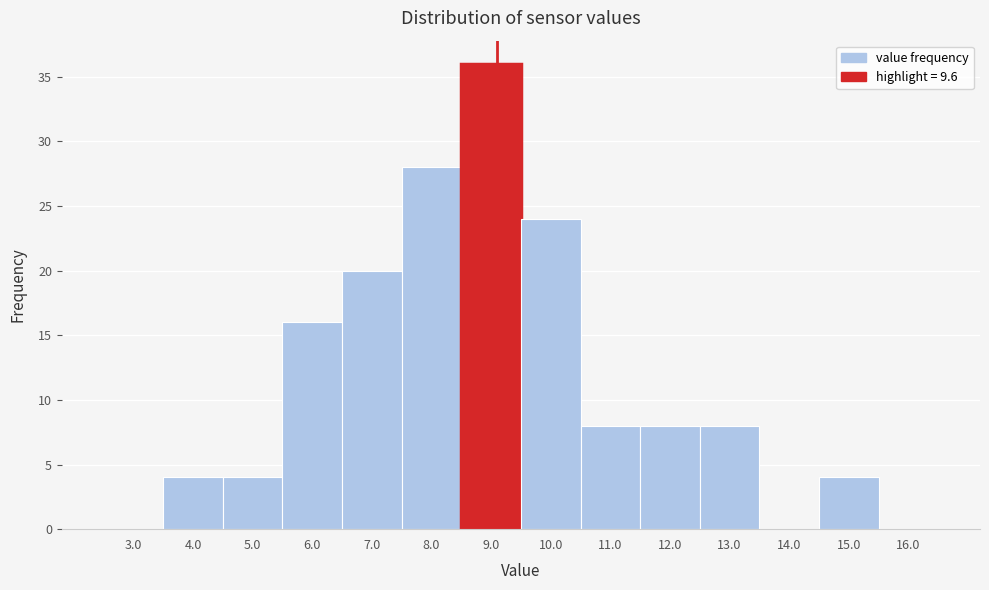

Reading left to right, extract all data points from this chart.

3.0=0	4.0=4	5.0=4	6.0=16	7.0=20	8.0=28	9.0=36	10.0=24	11.0=8	12.0=8	13.0=8	14.0=0	15.0=4	16.0=0